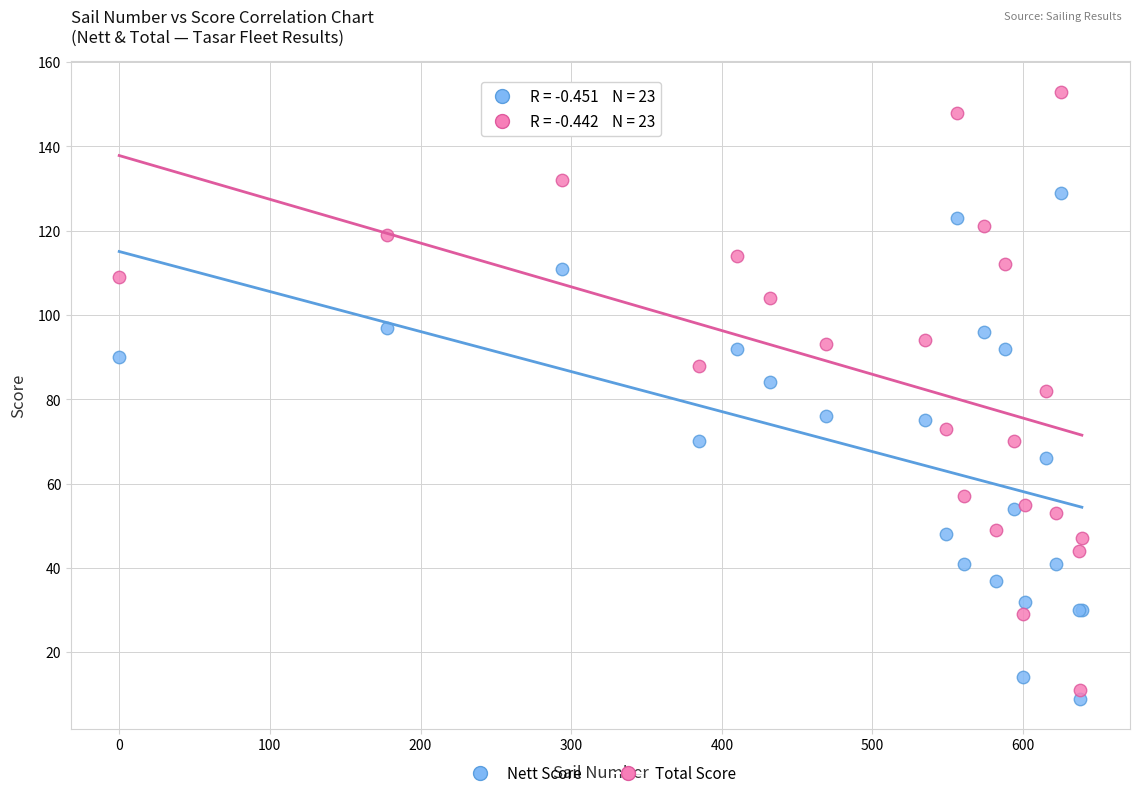

What are all the series names shown in the legend?

Nett Score, Total Score